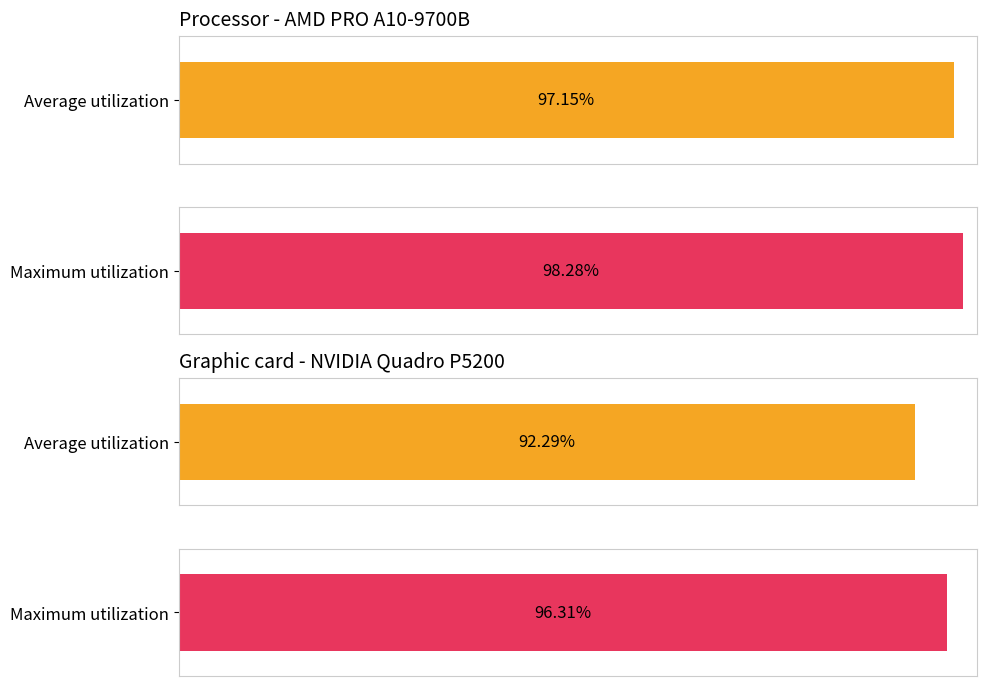

The Maximum utilization series shows 20.1 at 21. True or false?

False